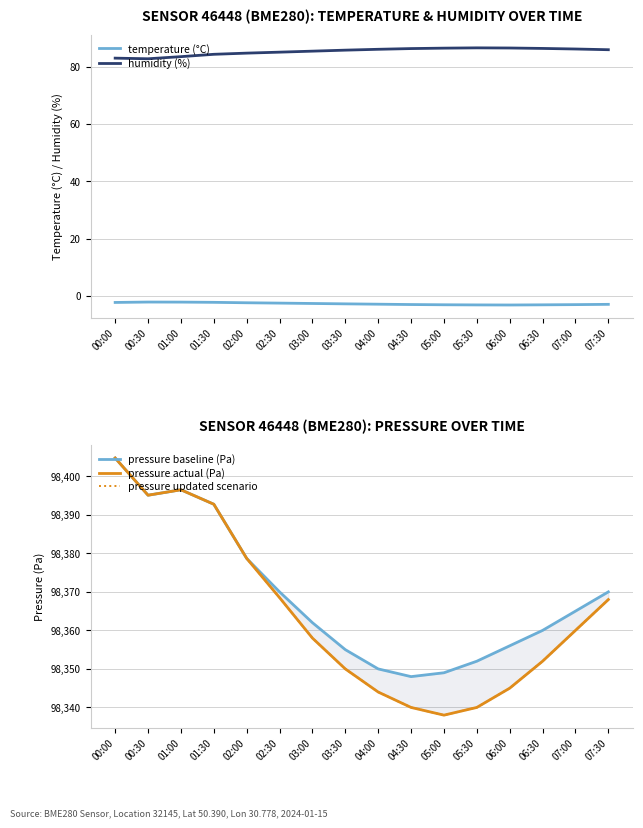

What is the difference between the maximum and minimum values in the temperature (°C) series?

1.0